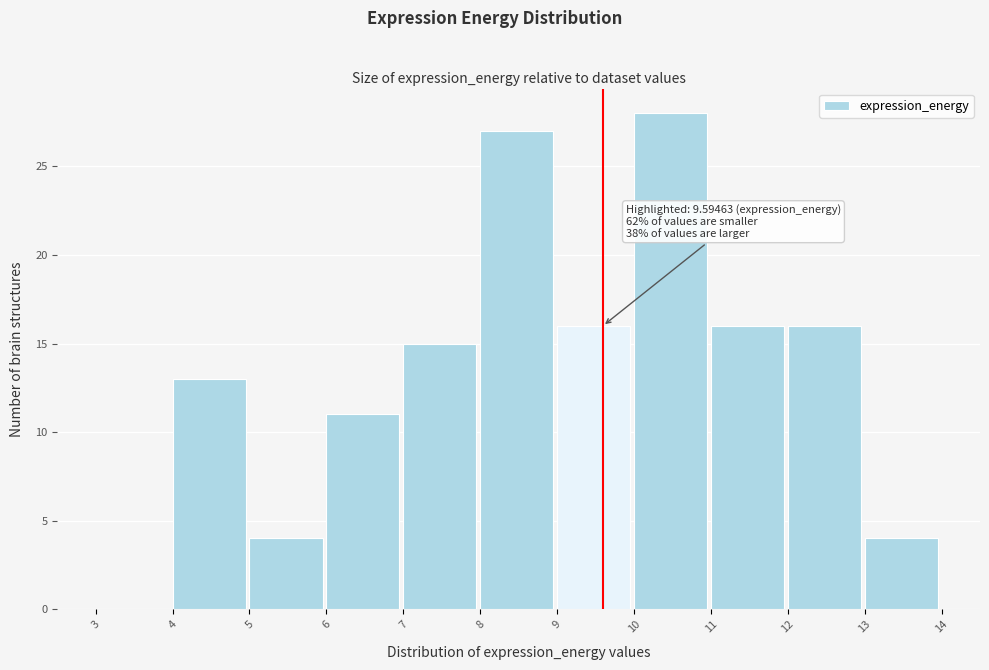

Which range on the x-axis has the tallest bar?

10 to 11